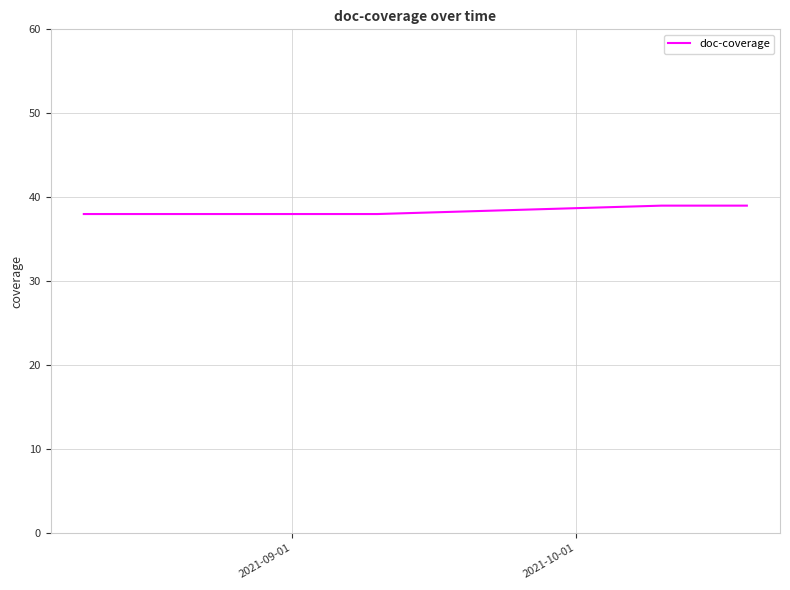

How many lines are shown in the chart?

1